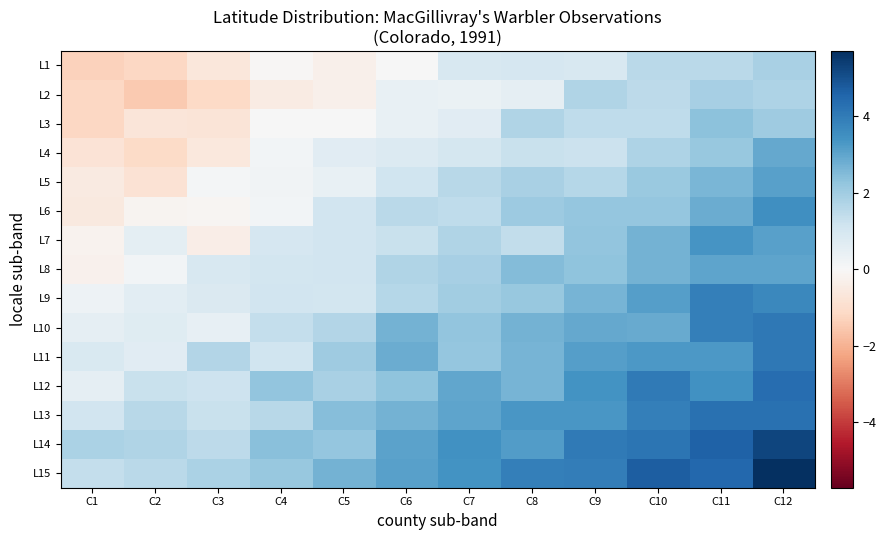

Which label corresponds to the largest value in the chart?

C12